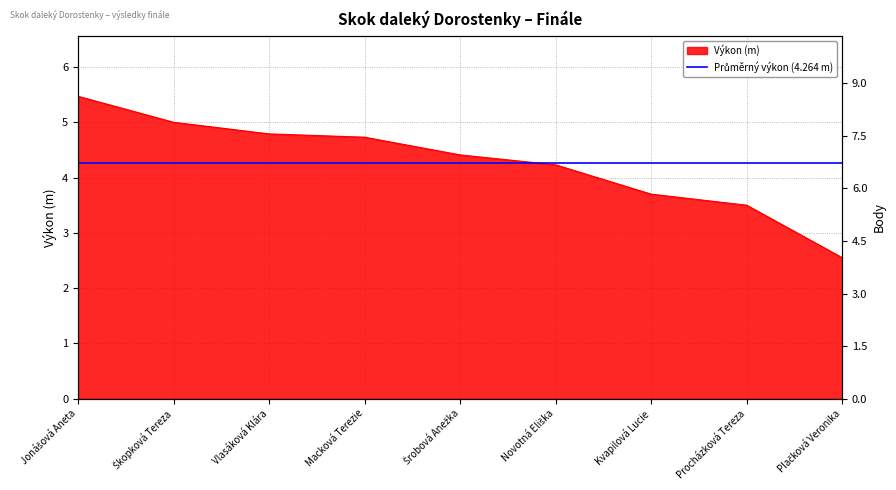

What is the minimum value shown in the chart?

2.5